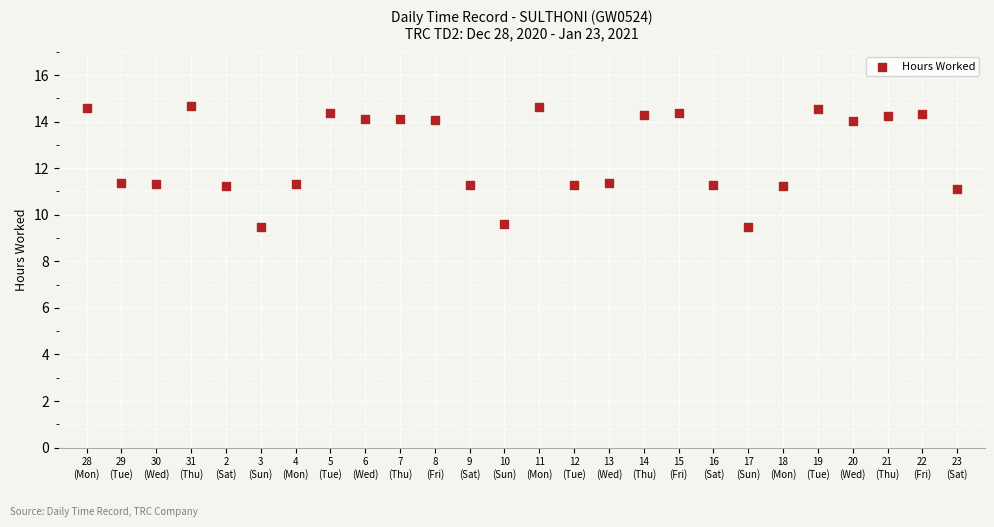

What is the range of Y values (max minus min)?

5.2